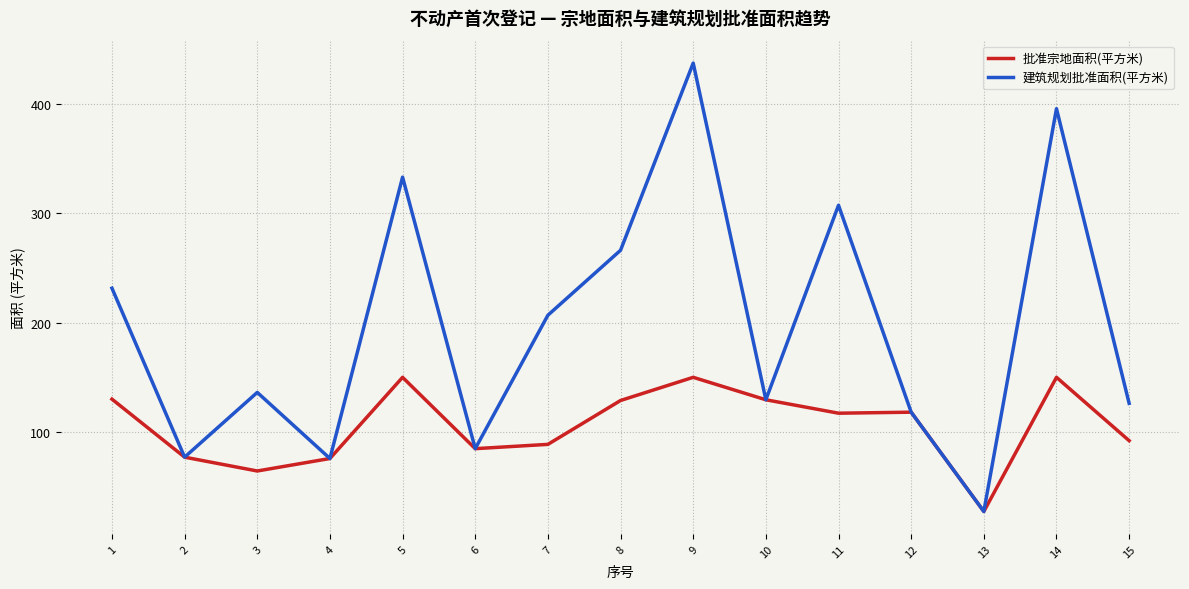

The 建筑规划批准面积(平方米) series shows 60.8 at 10. True or false?

False